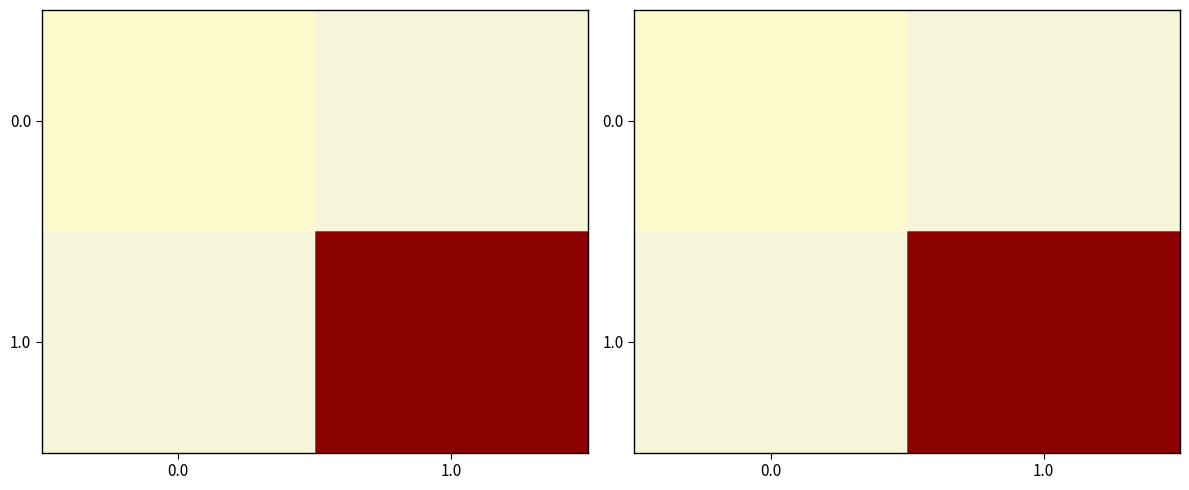

The value of 1.0 at 1.0 is 3.0. True or false?

True